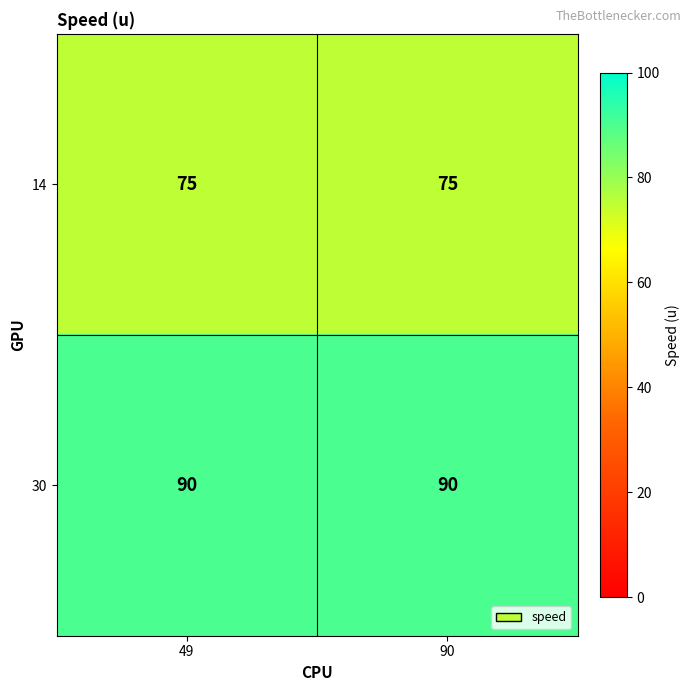

Reading left to right, what are all the values shown in this chart?

14: 49=75	90=75
30: 49=90	90=90